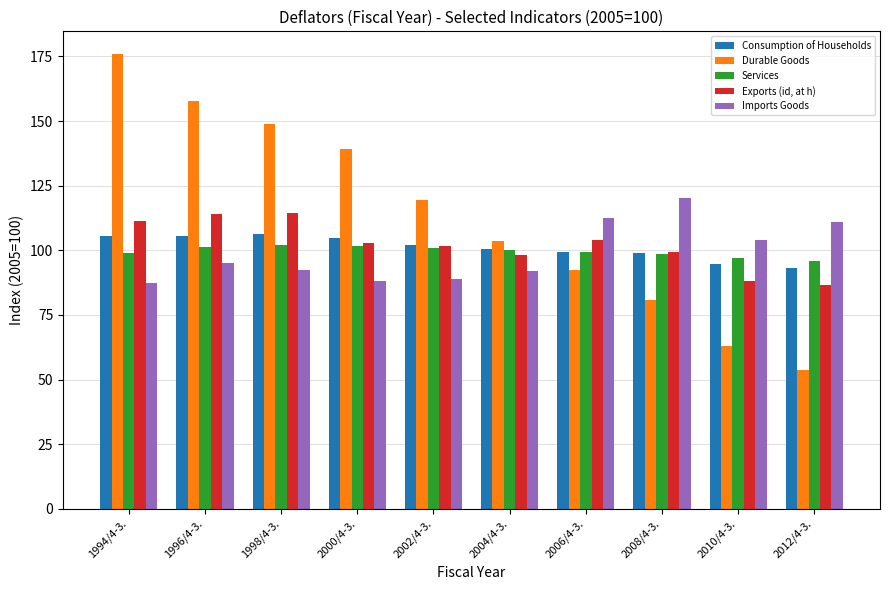

What is the minimum value shown in the chart?

53.9